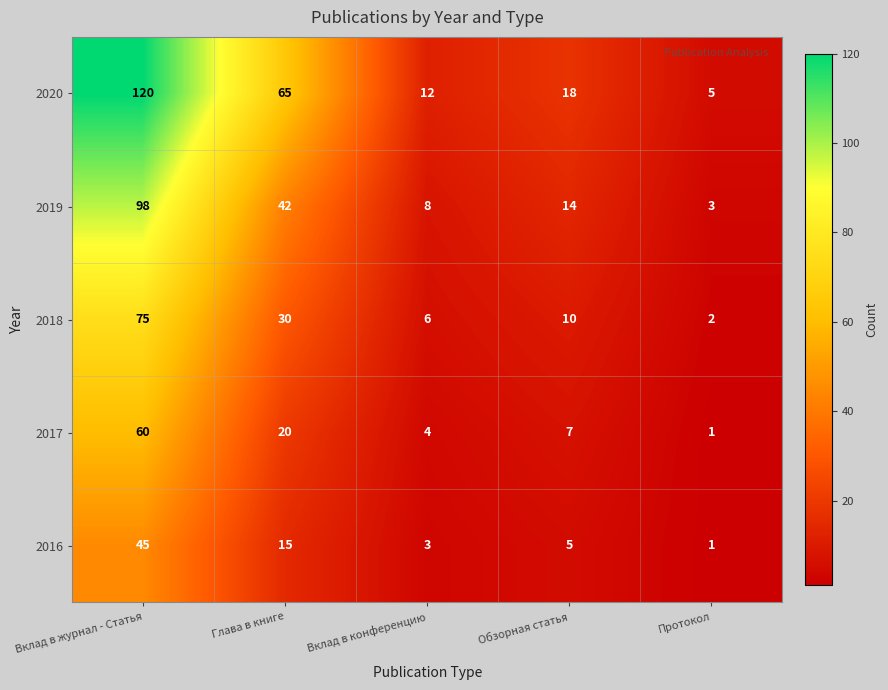

List the series in order of their peak value, highest first.

2020, 2019, 2018, 2017, 2016